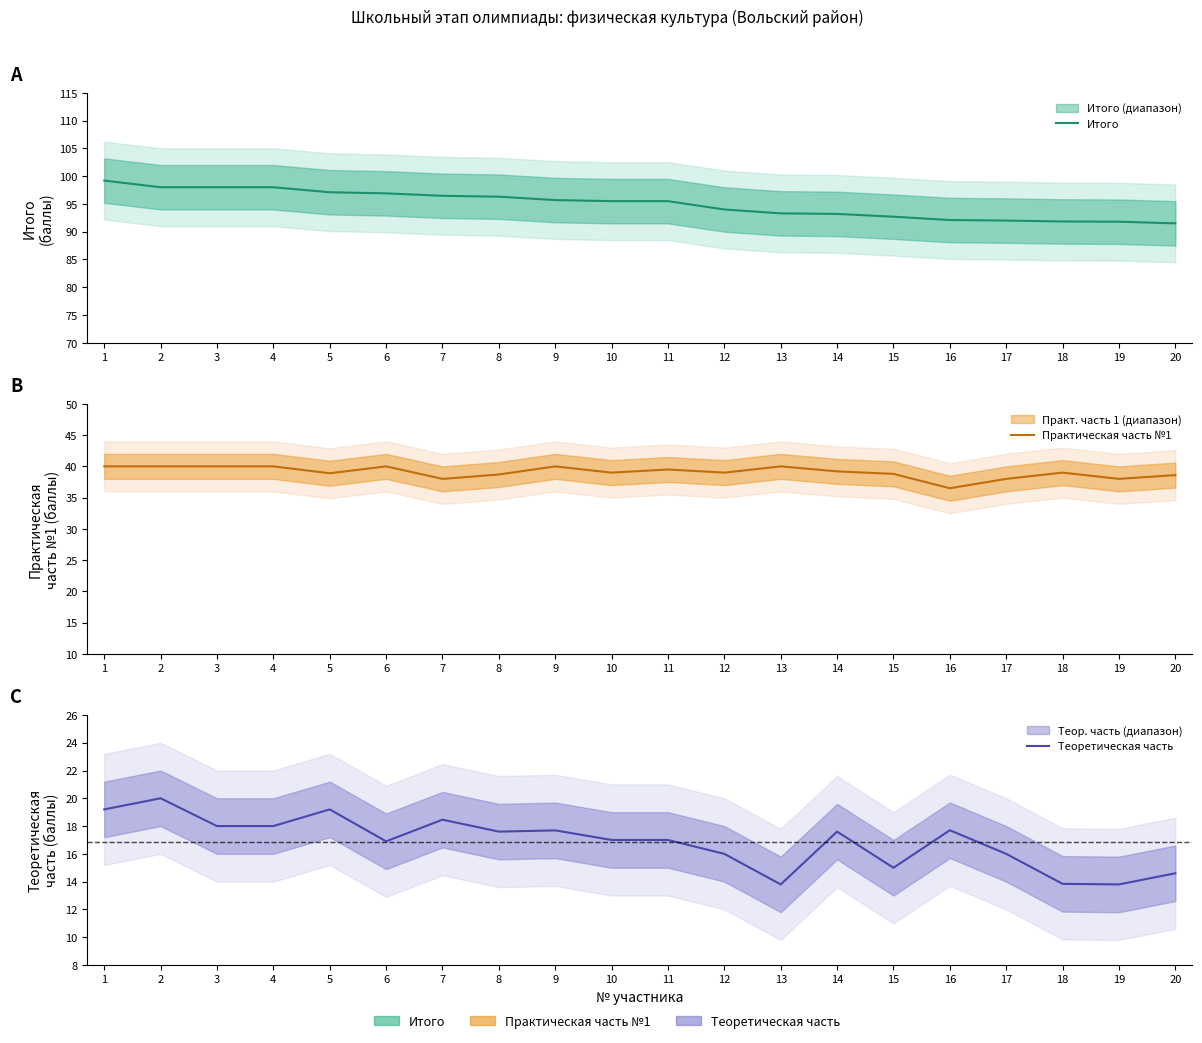

How many categories are shown in the chart?

20